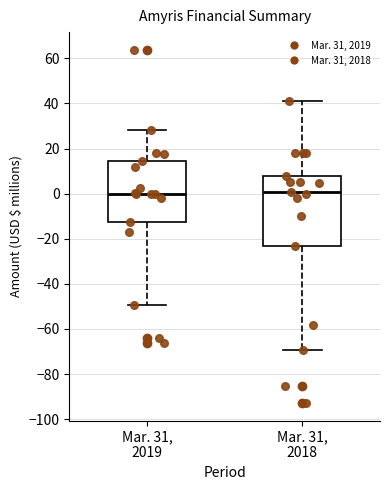

Where is the lower edge of the box for Mar. 31, 2018 on the y-axis? The values are not printed on the chart, so give them approximately, as read against the axis.

-24